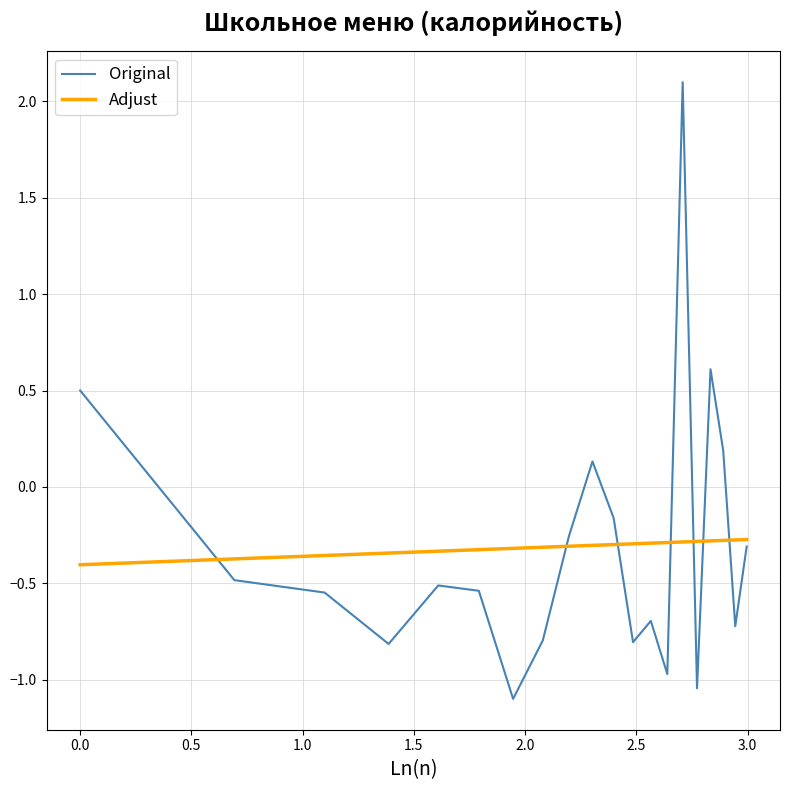

What is the smallest value displayed?

-1.1